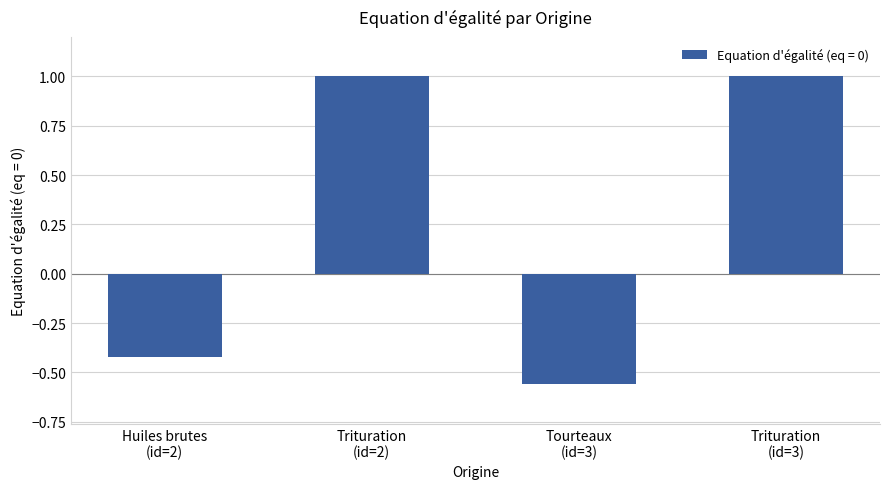

Does the chart contain any negative values?

Yes